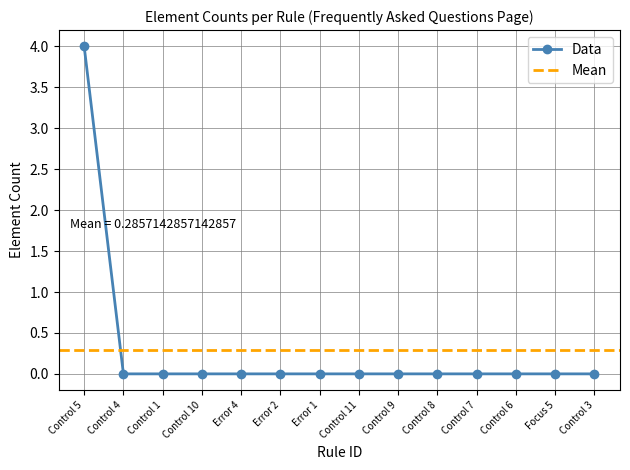

Which category has the highest value in the Data series?

Control 5